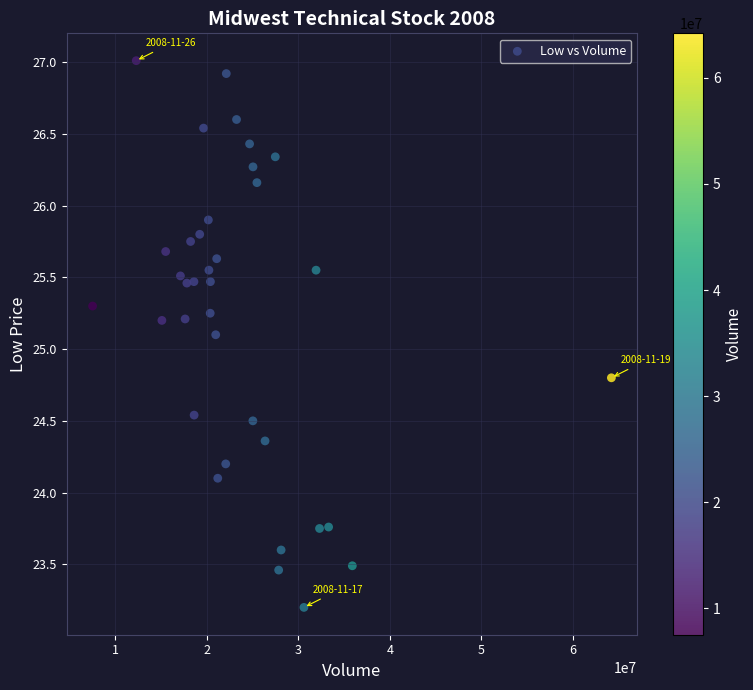

What Y value in the scatter plot is closest to 25?

25.1